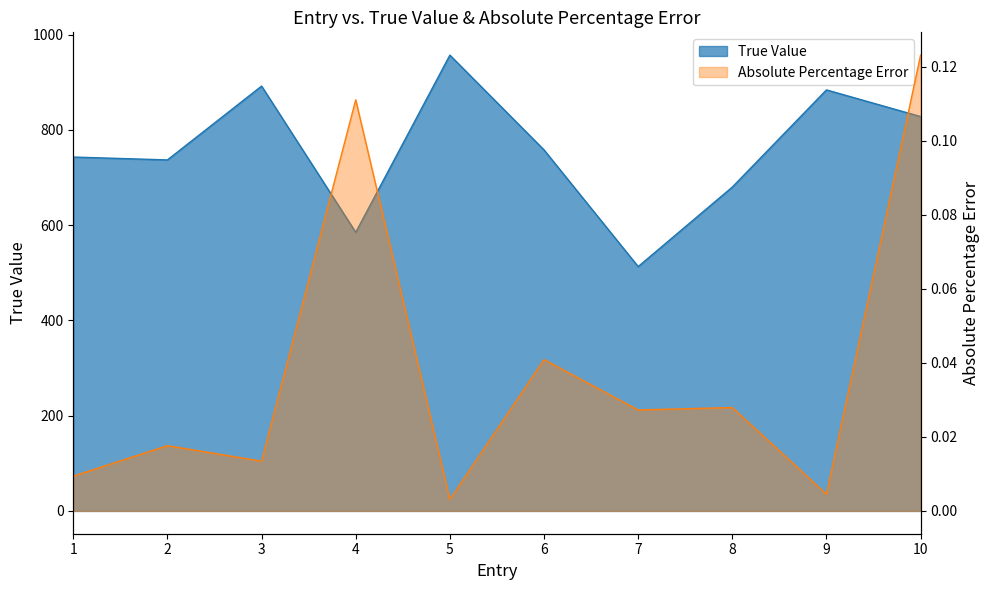

How many interior local valleys does the Absolute Percentage Error series have?

4